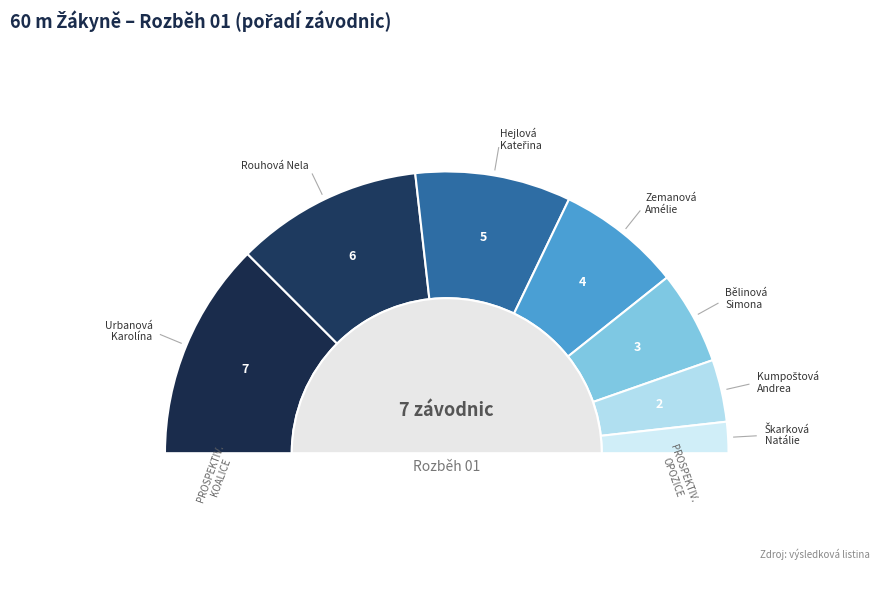

What percentage is the Rouhová Nela slice, to the nearest percent?

21%